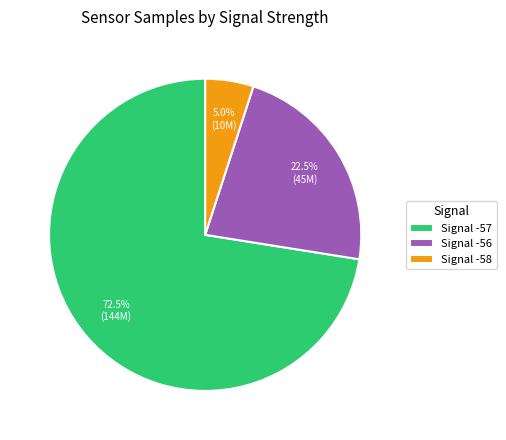

What portion of the pie excludes Signal -58?

95.0%